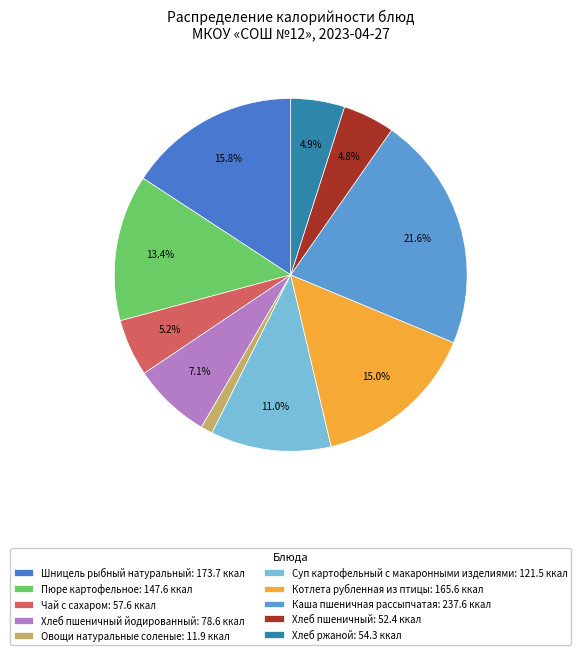

Does any single category account for the majority?

No